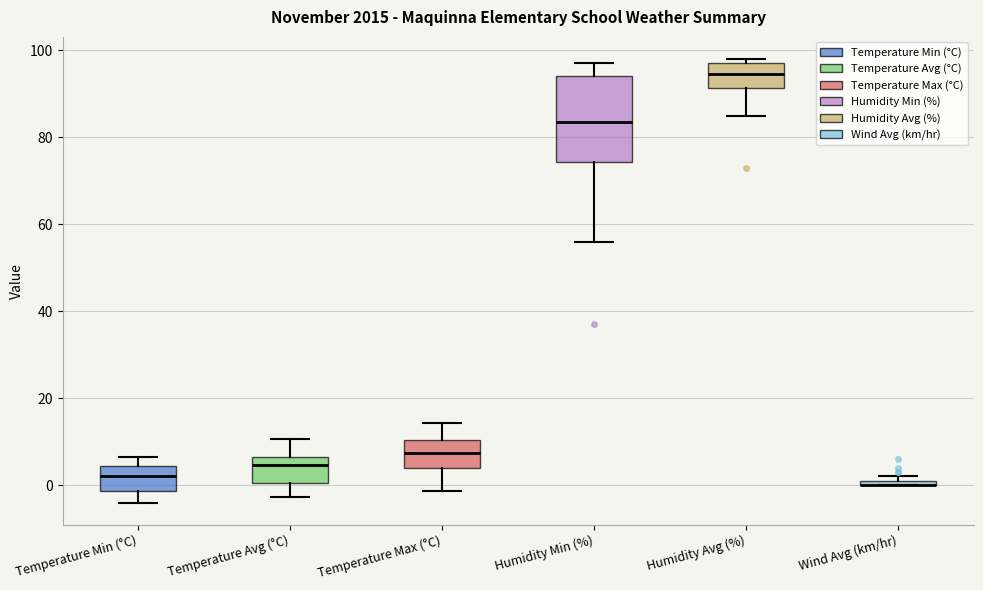

Where is the lower edge of the box for Temperature Avg (°C) on the y-axis? The values are not printed on the chart, so give them approximately, as read against the axis.

0